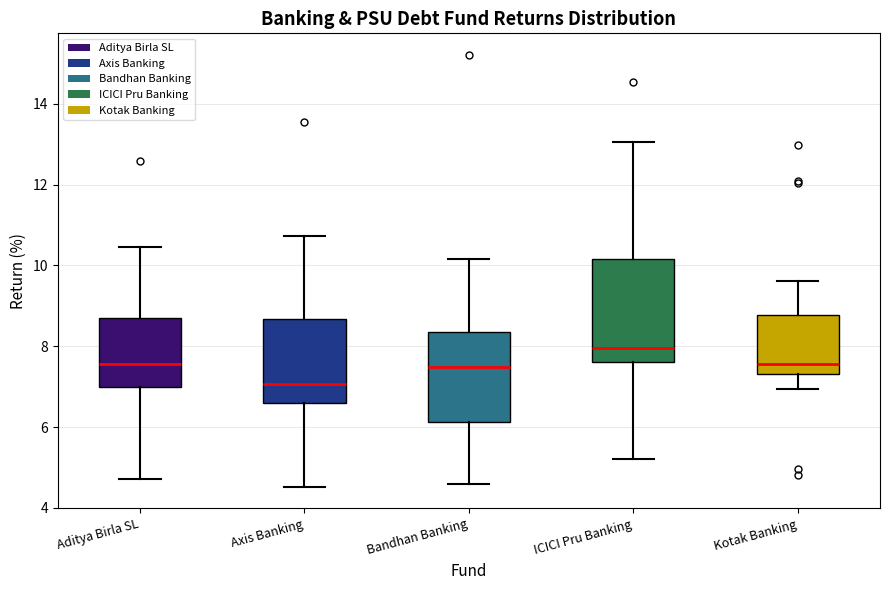

Which box's median line is the lowest?

Axis Banking